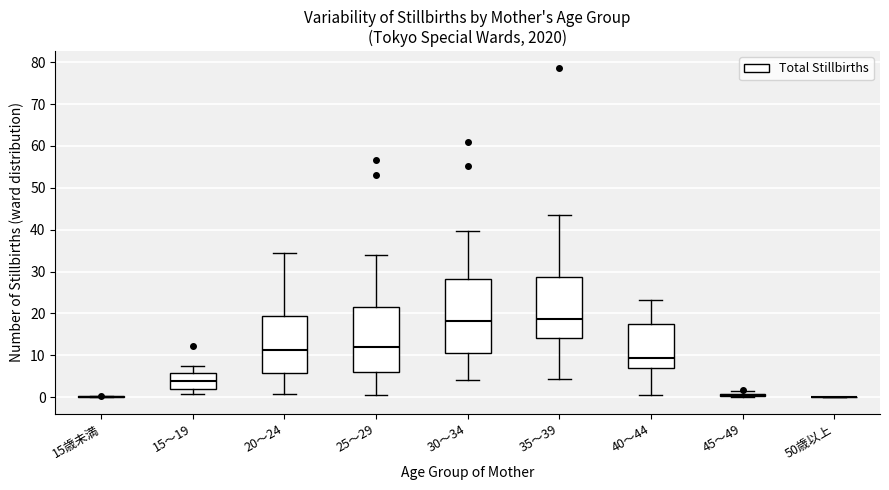

Reading left to right, transcribe this box plot: for each box, give where its median line is, the range the box spans, and where its two whiskers end, as read against the y-axis. The values are not printed on the chart, so give them approximately, as read against the axis.

15歳未満: box collapsed to a line at 0, whiskers 0 to 0
15～19: median 4, box 2 to 6, whiskers 1 to 8
20～24: median 11, box 6 to 19, whiskers 1 to 35
25～29: median 12, box 6 to 22, whiskers 1 to 34
30～34: median 18, box 11 to 28, whiskers 4 to 40
35～39: median 19, box 14 to 29, whiskers 4 to 44
40～44: median 9, box 7 to 17, whiskers 1 to 23
45～49: box collapsed to a line at 1, whiskers 0 to 1
50歳以上: box collapsed to a line at 0, whiskers 0 to 0